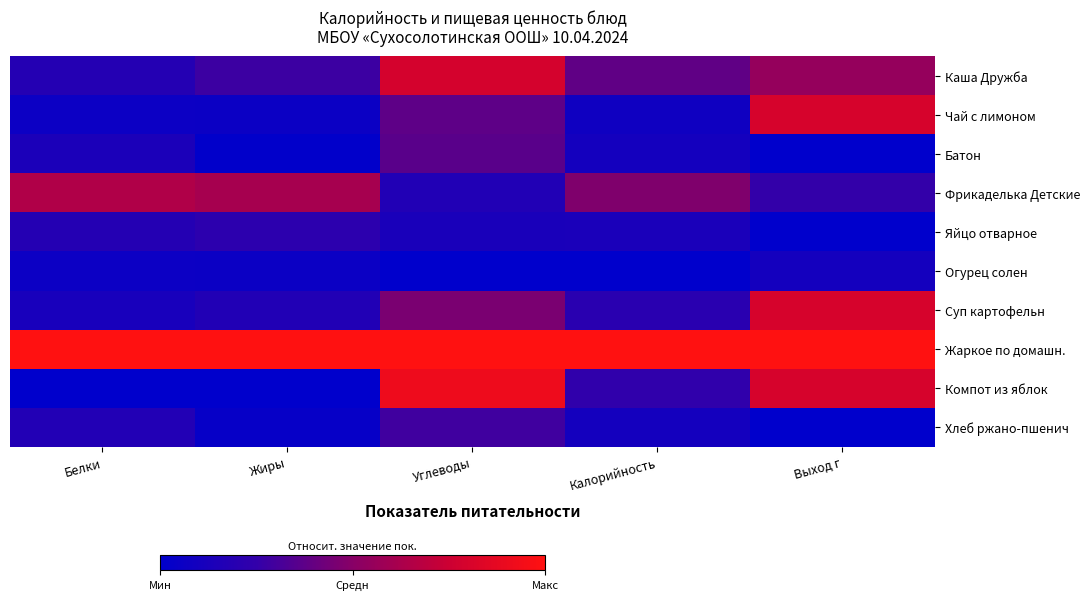

Reading right to left, transcribe all the data shown in this chart.

Каша Дружба: Выход г=0.6	Калорийность=0.4	Углеводы=0.8	Жиры=0.3	Белки=0.2
Чай с лимоном: Выход г=0.8	Калорийность=0.1	Углеводы=0.4	Жиры=0.1	Белки=0.1
Батон: Выход г=0.0	Калорийность=0.1	Углеводы=0.4	Жиры=0.0	Белки=0.1
Фрикаделька Детские: Выход г=0.2	Калорийность=0.5	Углеводы=0.2	Жиры=0.6	Белки=0.6
Яйцо отварное: Выход г=0.0	Калорийность=0.1	Углеводы=0.1	Жиры=0.2	Белки=0.2
Огурец солен: Выход г=0.1	Калорийность=0.0	Углеводы=0.0	Жиры=0.1	Белки=0.1
Суп картофельн: Выход г=0.8	Калорийность=0.2	Углеводы=0.5	Жиры=0.2	Белки=0.1
Жаркое по домашн.: Выход г=1.0	Калорийность=1.0	Углеводы=1.0	Жиры=1.0	Белки=1.0
Компот из яблок: Выход г=0.8	Калорийность=0.2	Углеводы=0.9	Жиры=0.0	Белки=0.0
Хлеб ржано-пшенич: Выход г=0.0	Калорийность=0.1	Углеводы=0.3	Жиры=0.0	Белки=0.2